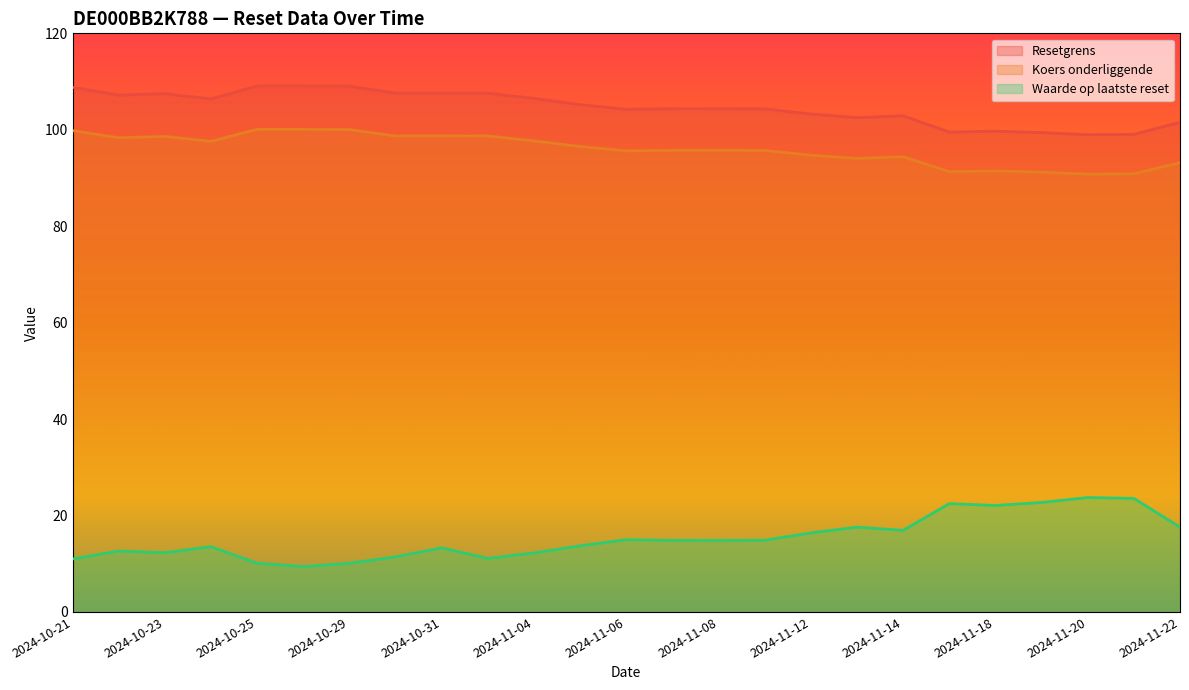

True or false: Waarde op laatste reset and Koers onderliggende cross at least once.

False